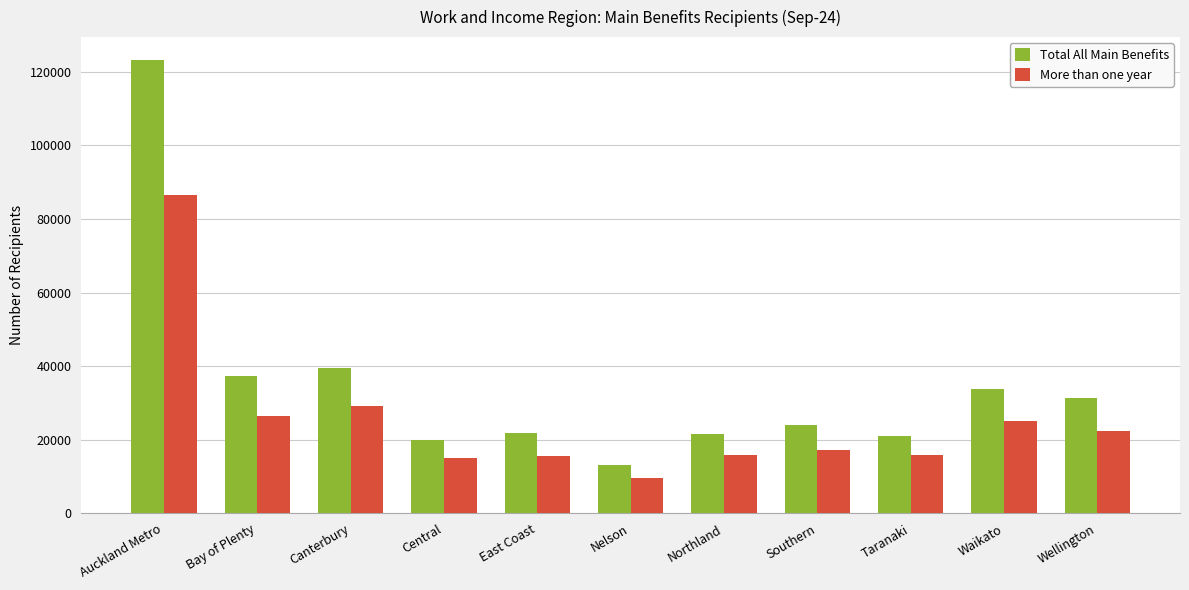

How many groups of bars are there?

11